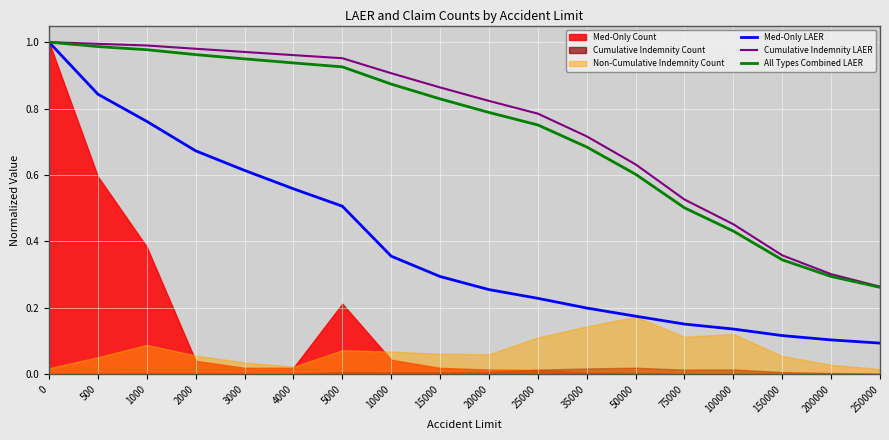

At which label is Cumulative Indemnity LAER closest to 0?

250000